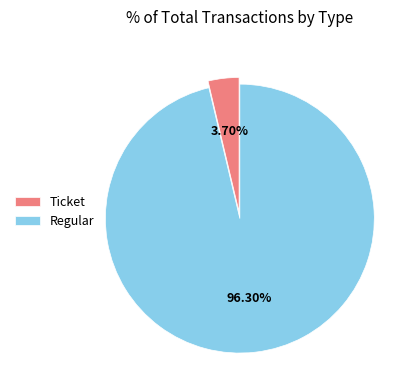

What percentage is the Regular slice, to the nearest percent?

96%